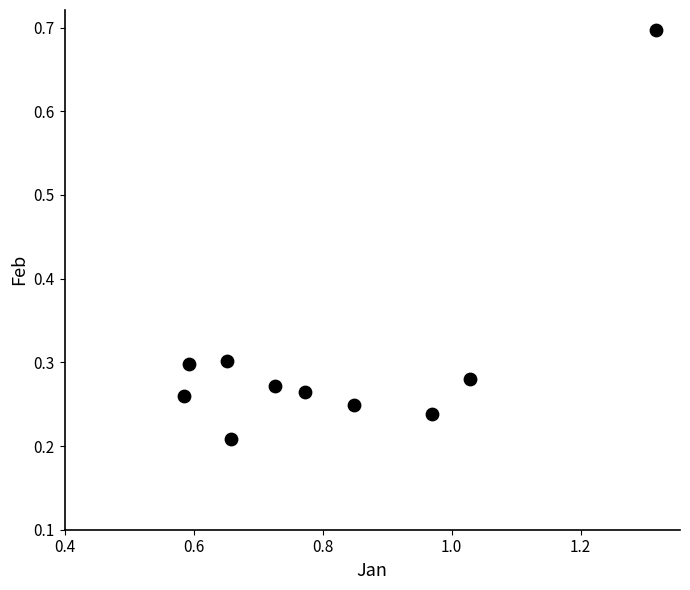

What is the range of X values (max minus min)?

0.7